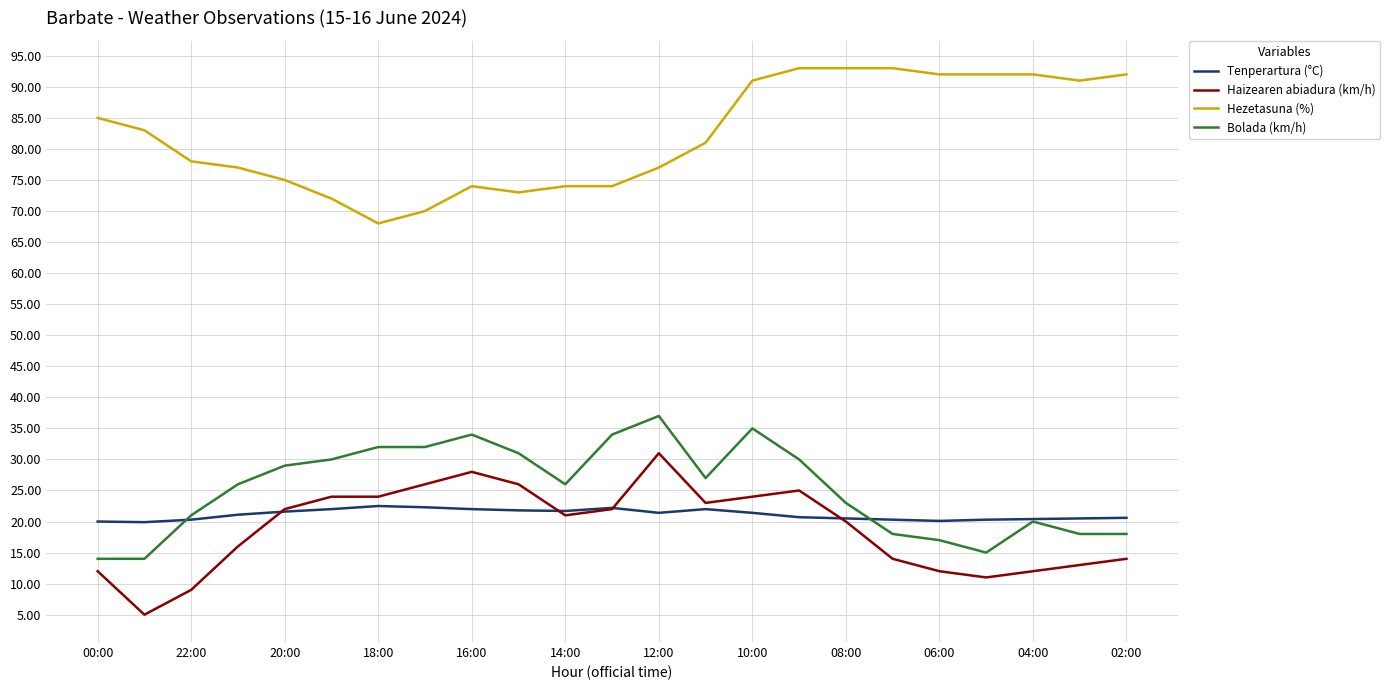

True or false: Hezetasuna (%) and Haizearen abiadura (km/h) intersect in this chart.

False